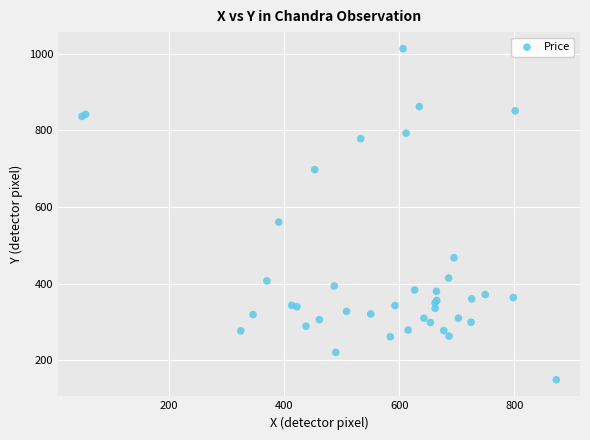

What Y value in the scatter plot is closest to 580?

560.4